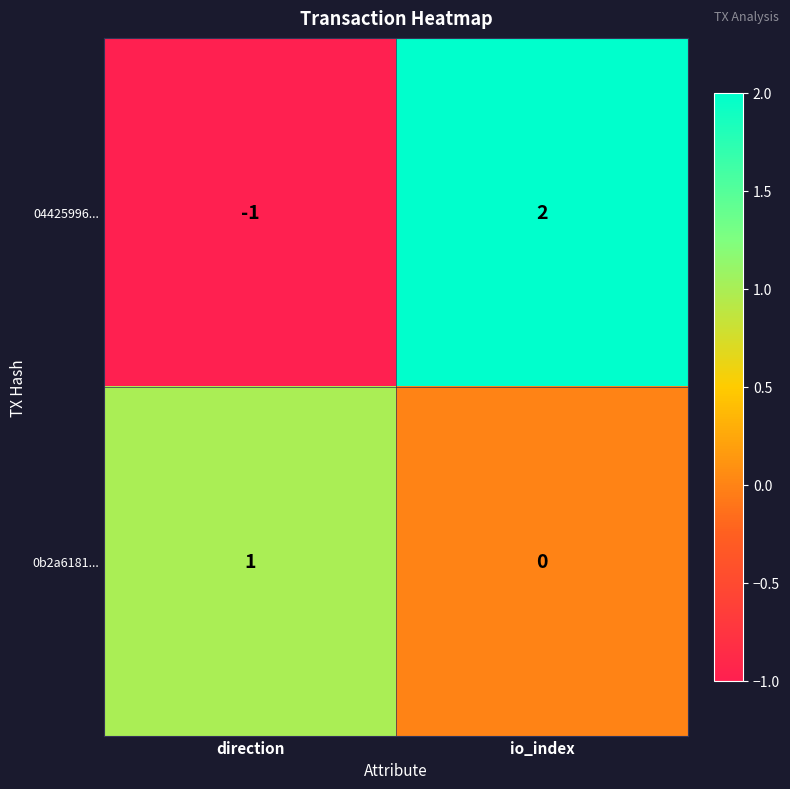

Is the value of 04425996... at io_index greater than the value of 0b2a6181... at direction?

Yes